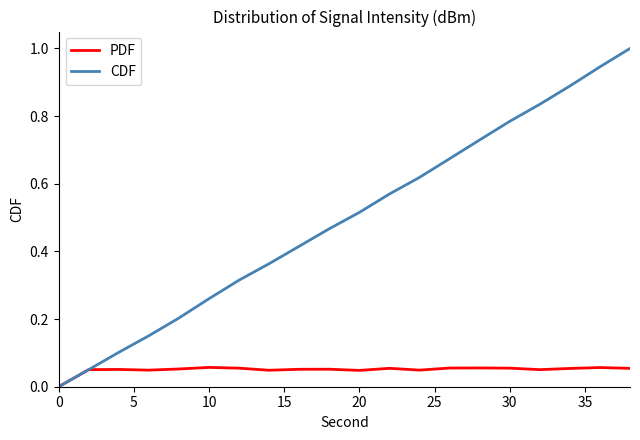

Which series has the widest spread of values?

CDF